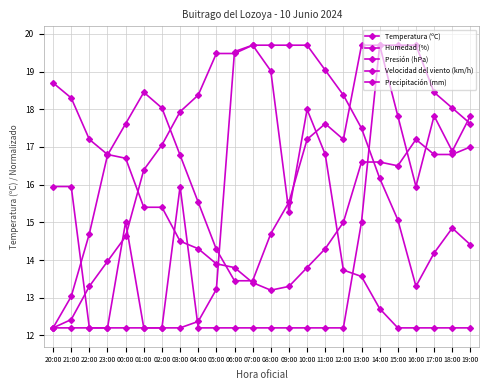

Does the chart have visible grid lines?

Yes